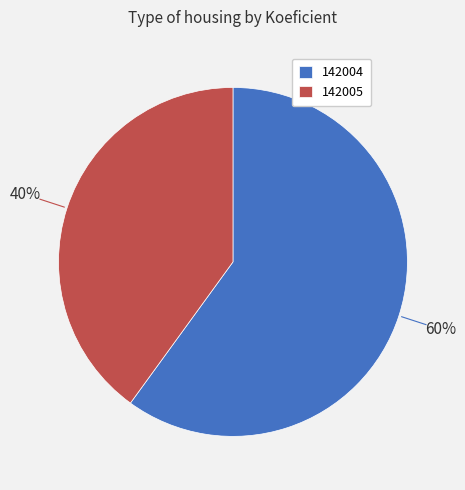

Approximately how many times larger is the value at 142004 compared to 142005?

1.5